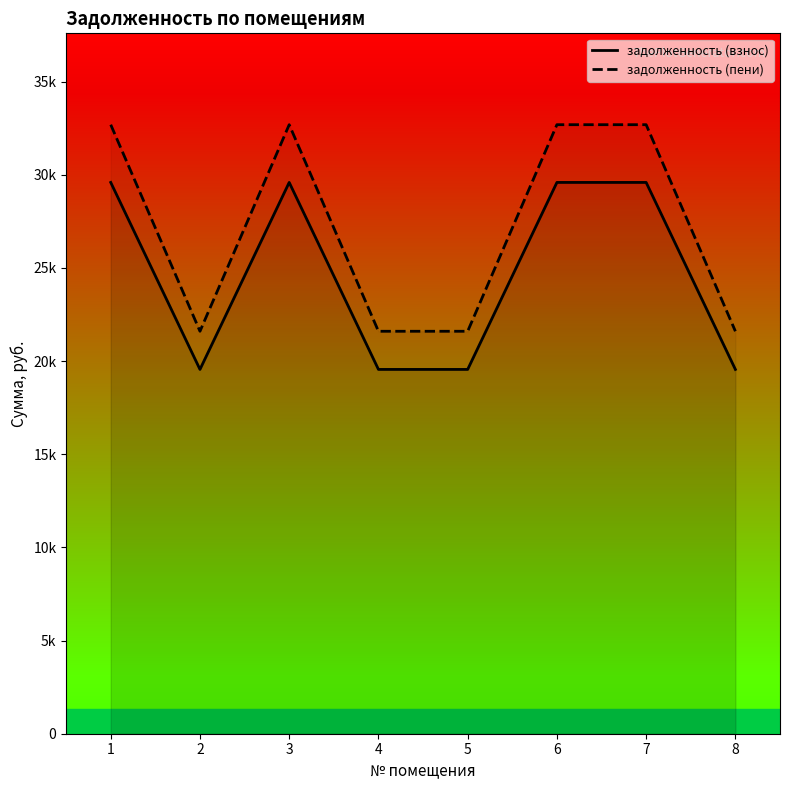

What is the difference between the second highest and minimum values in the задолженность (пени) series?

11088.9